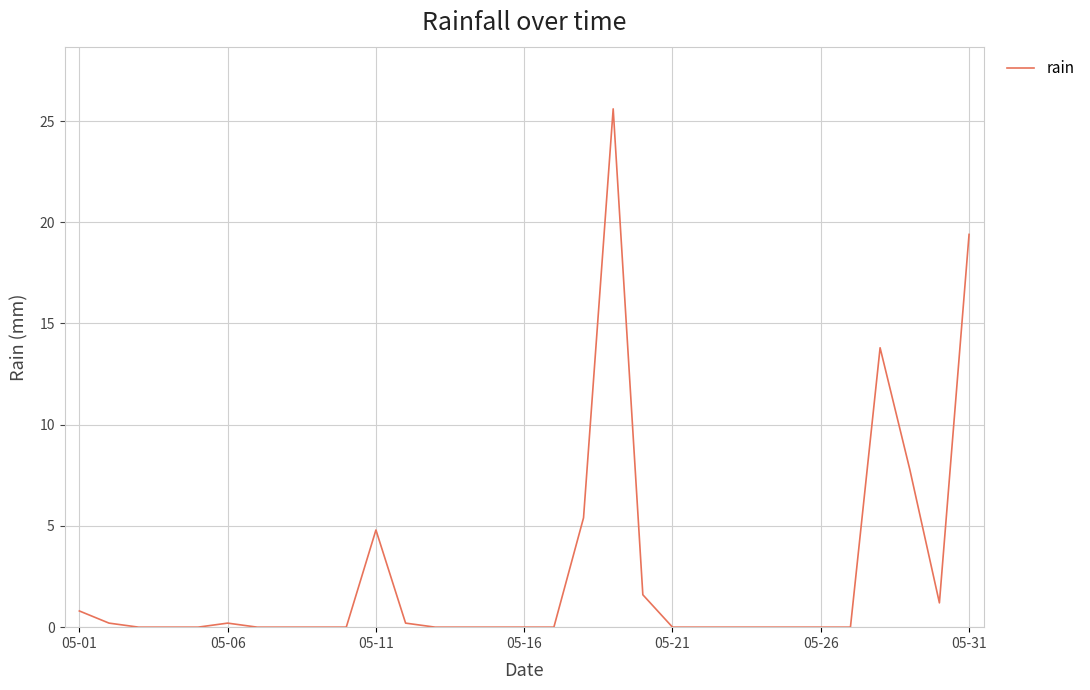

What is the difference between the maximum and minimum values?

25.6